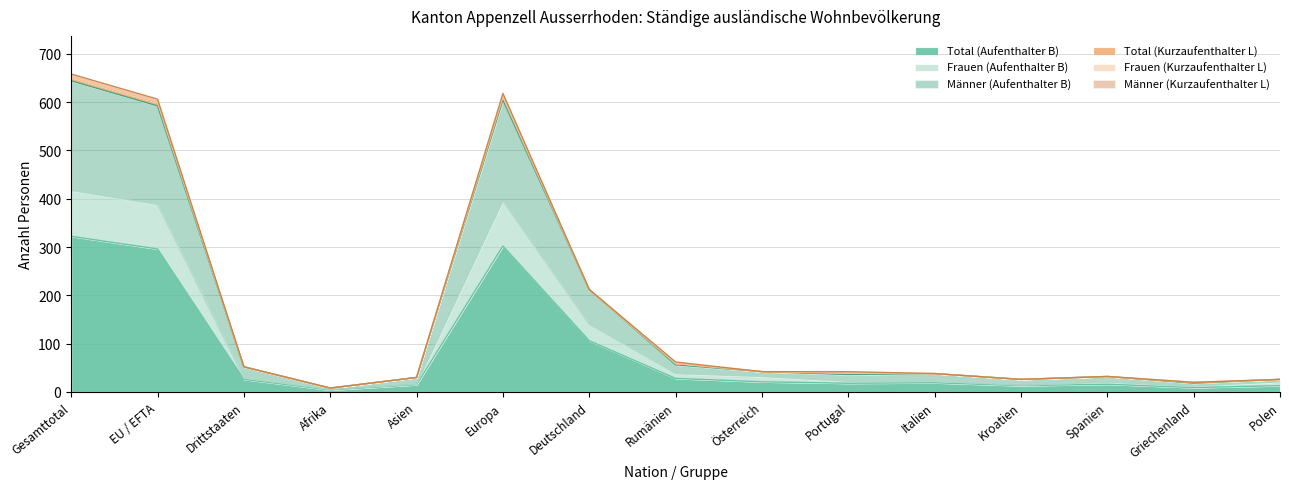

At which label does Total (Aufenthalter B) reach its peak?

Gesamttotal